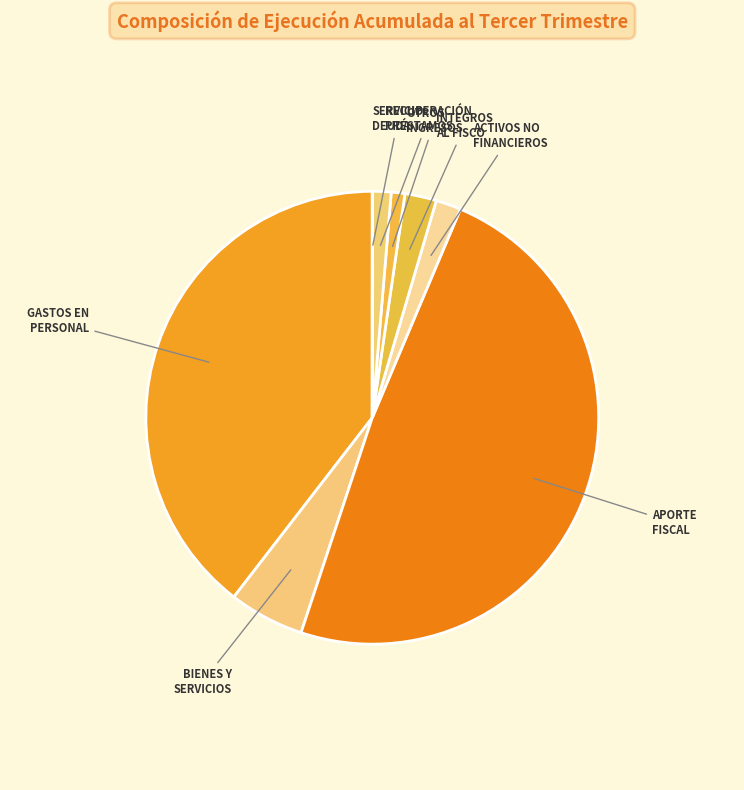

Which slice is the smallest?

SERVICIO DE LA DEUDA